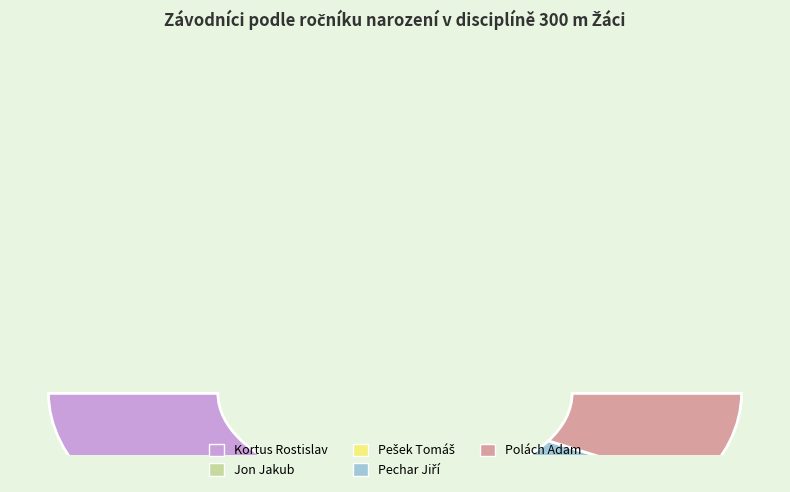

Rank the categories by value from highest to lowest.

Kortus Rostislav, Jon Jakub, Pešek Tomáš, Pechar Jiří, Polách Adam